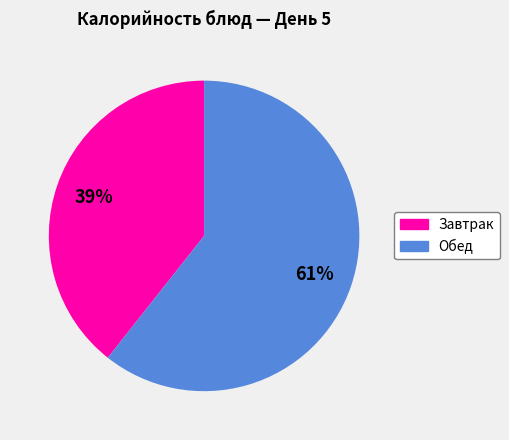

Is there any slice that represents more than half of the pie?

Yes